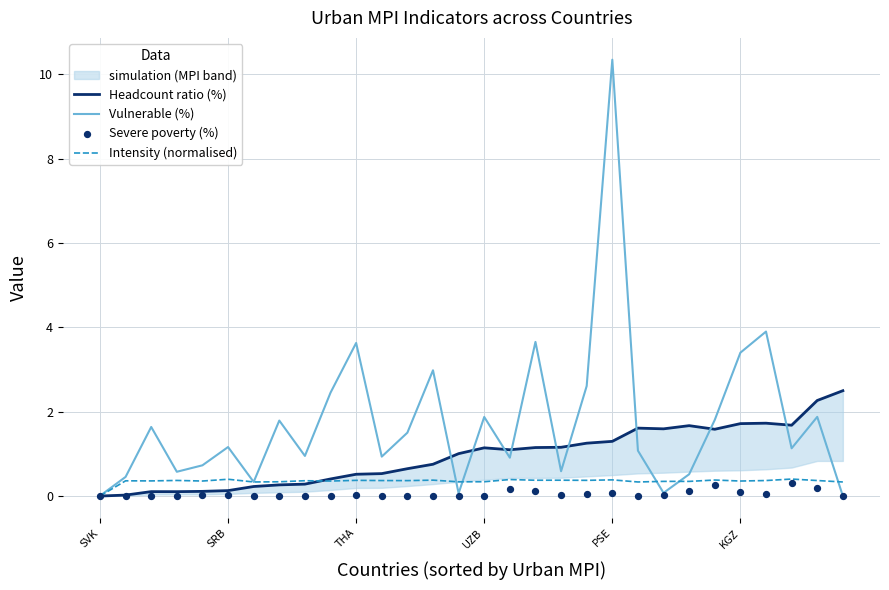

Which series reaches the minimum Y coordinate?

Headcount ratio (%)